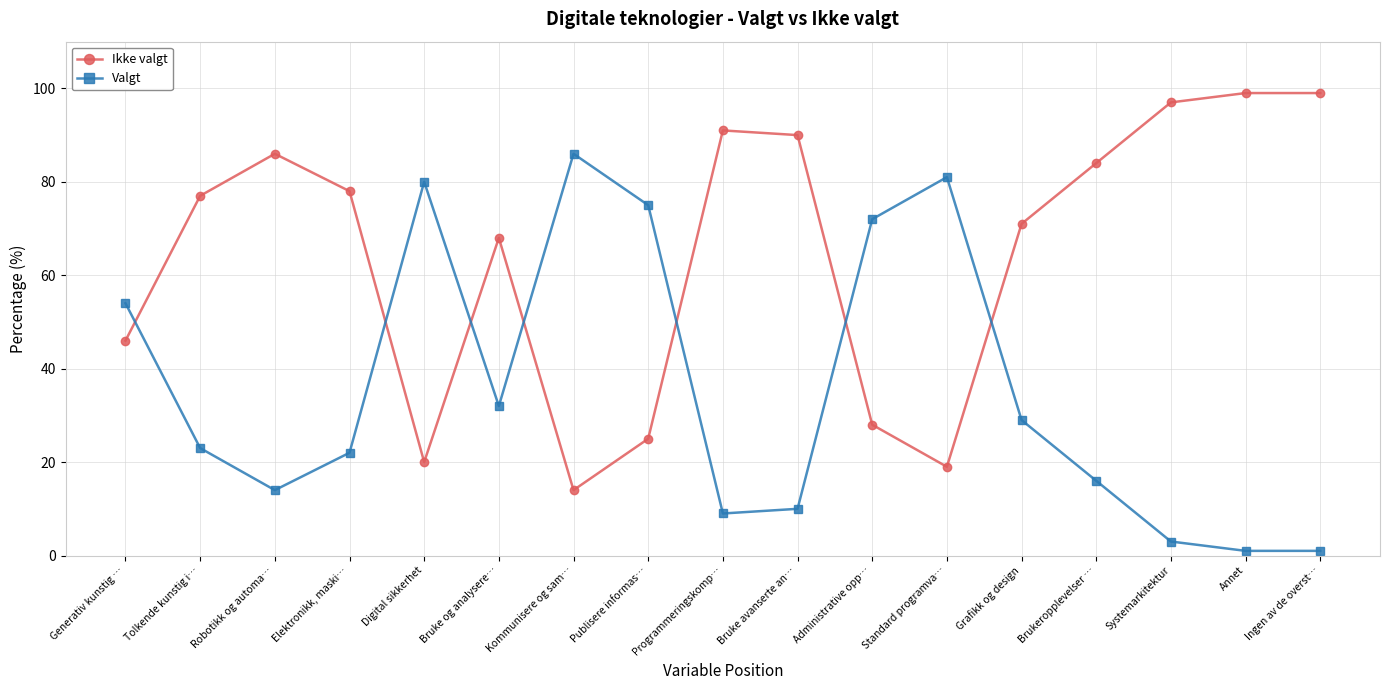

How many data points in Valgt are above 23?

8